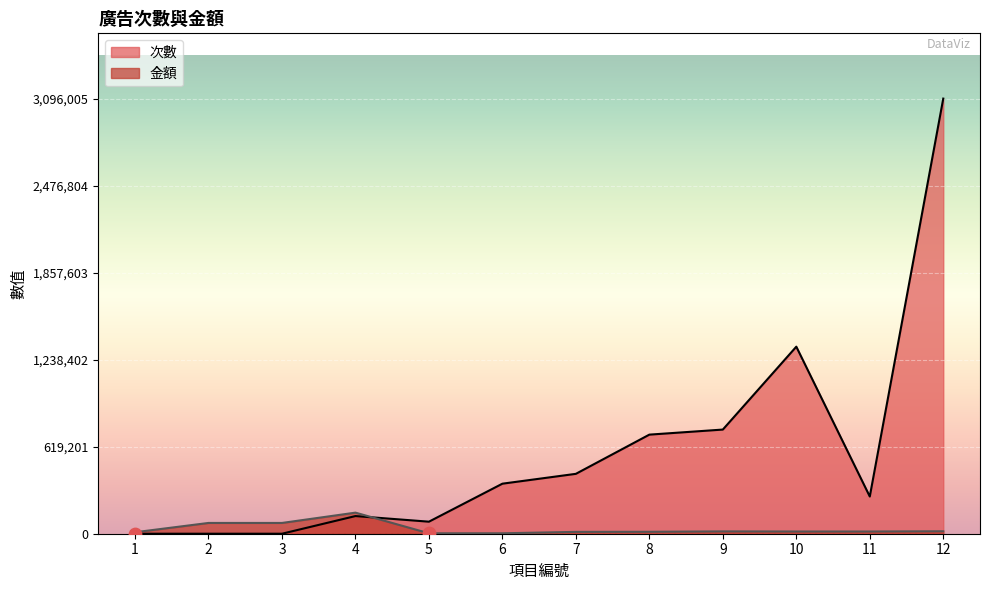

What is the total value across all series at 6?

359085